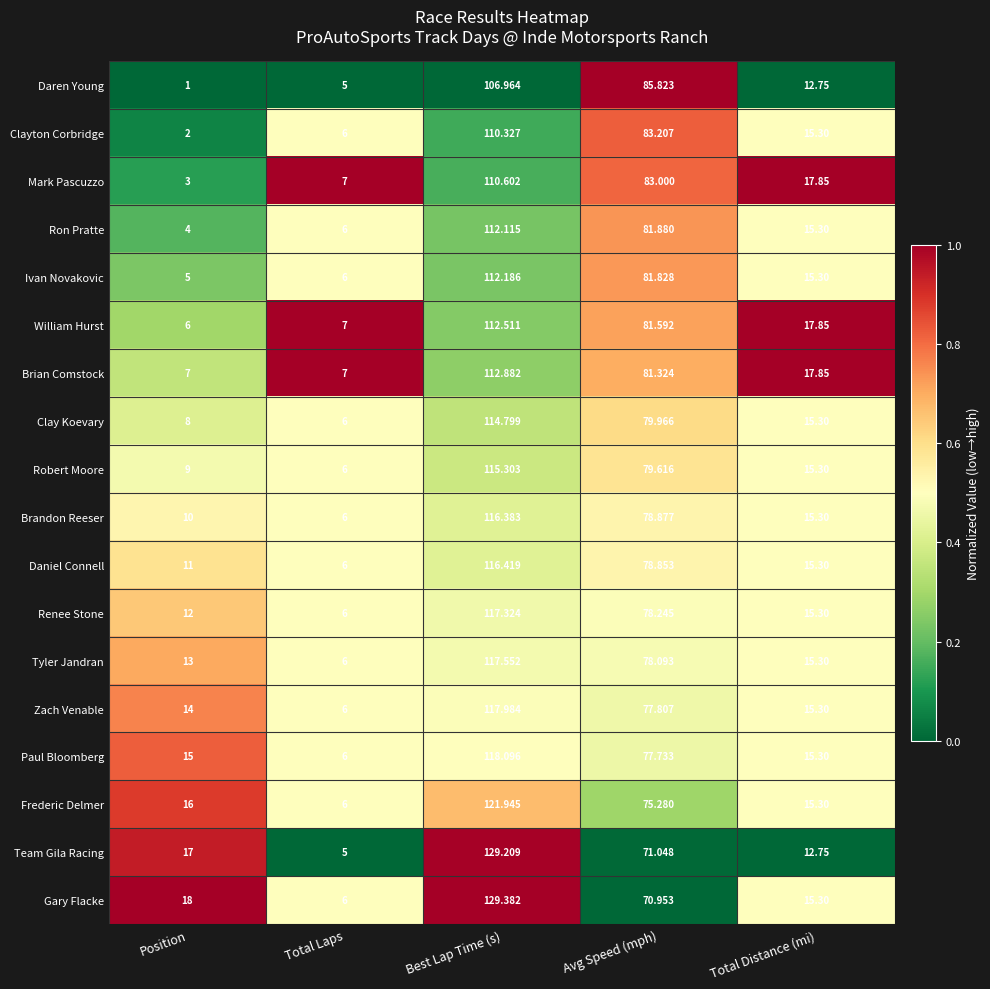

Where is Team Gila Racing nearest to the value 67?

Avg Speed (mph)